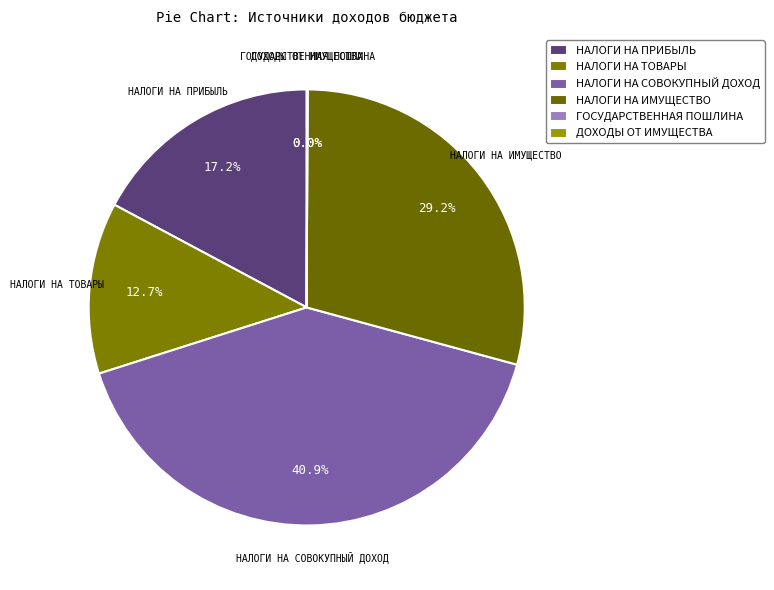

To the nearest percent, what is the average slice percentage?

17%